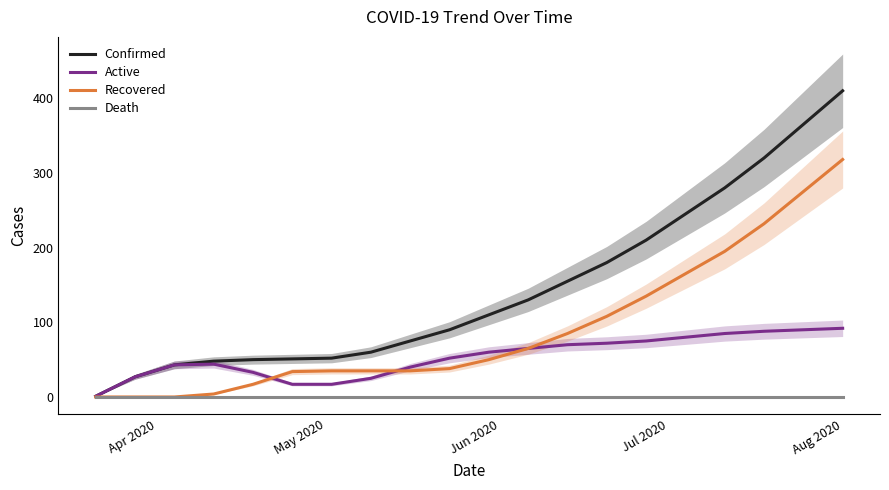

What is the maximum value for Active?

92